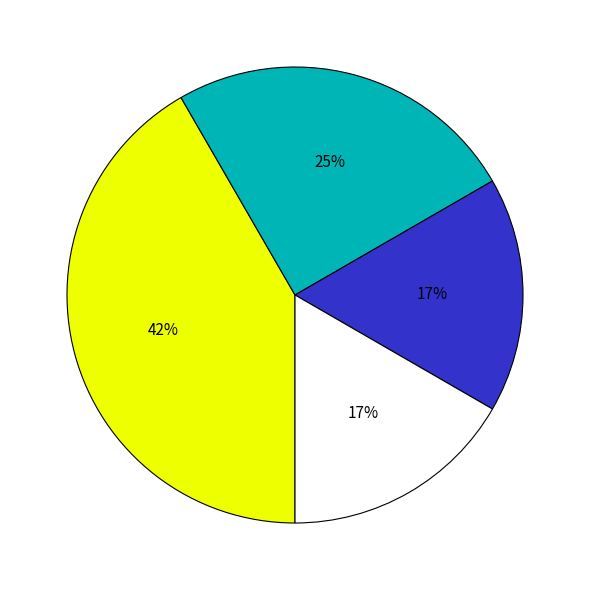

To the nearest percent, what is the average slice percentage?

25%